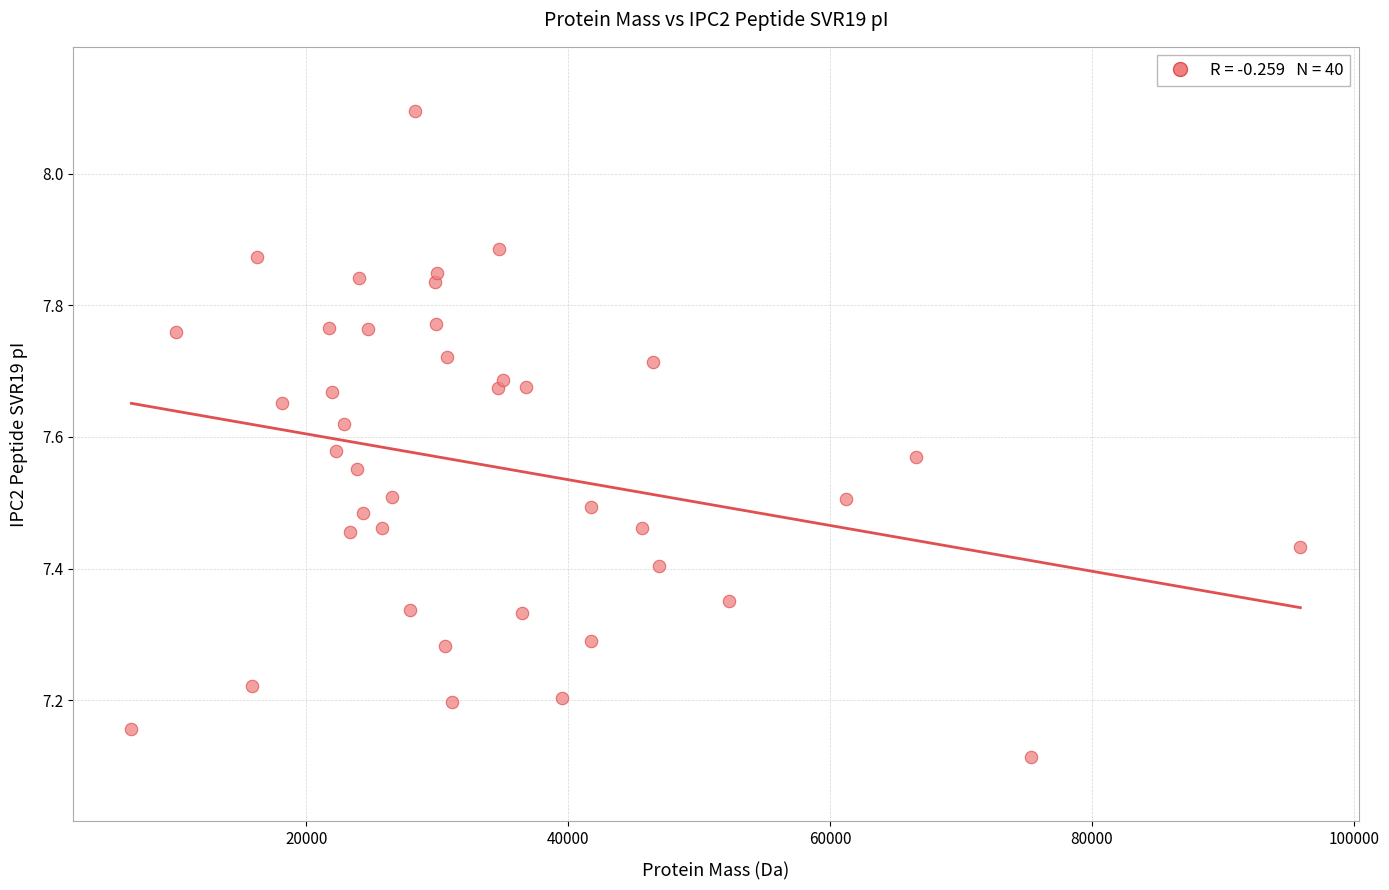

What is the range of X values (max minus min)?

89276.2